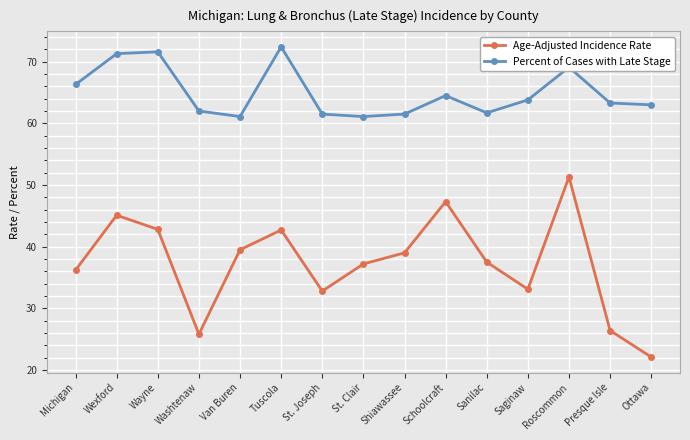

The Age-Adjusted Incidence Rate series shows 42.8 at Wayne. True or false?

True